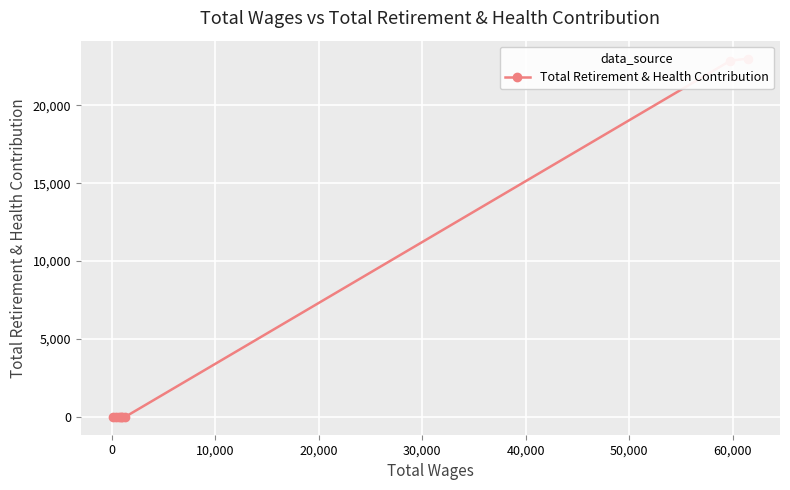

Count the number of data series in this chart.

1